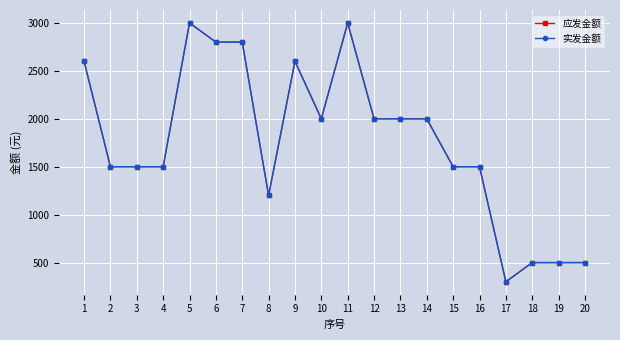

At 15, list the series in order from largest to smallest.

应发金额, 实发金额